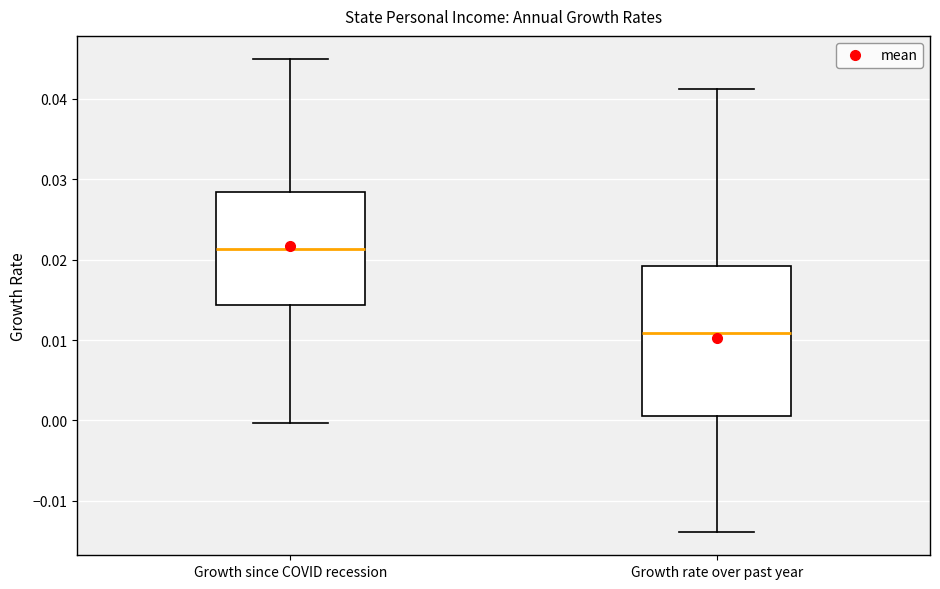

Which box has the highest median line?

Growth since COVID recession